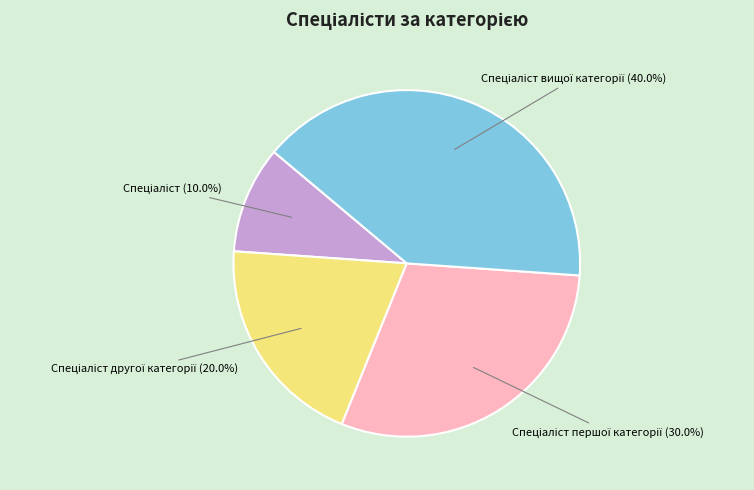

To the nearest percent, what is the average slice percentage?

25%